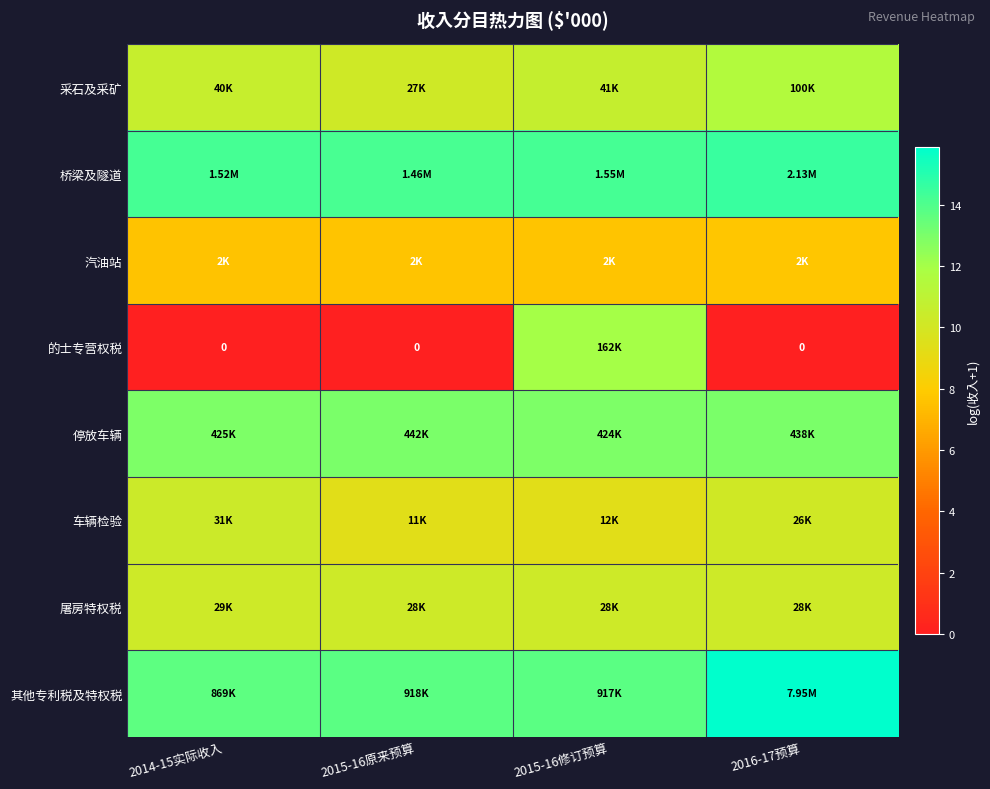

List the series in order of their peak value, highest first.

其他专利税及特权税, 桥梁及隧道, 停放车辆, 的士专营权税, 采石及采矿, 车辆检验, 屠房特权税, 汽油站